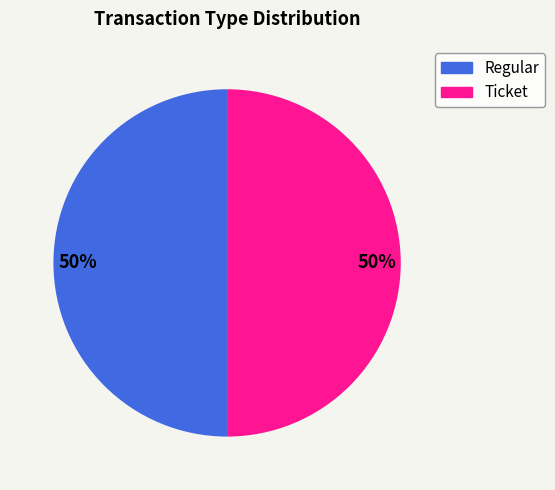

To the nearest percent, what is the average slice percentage?

50%